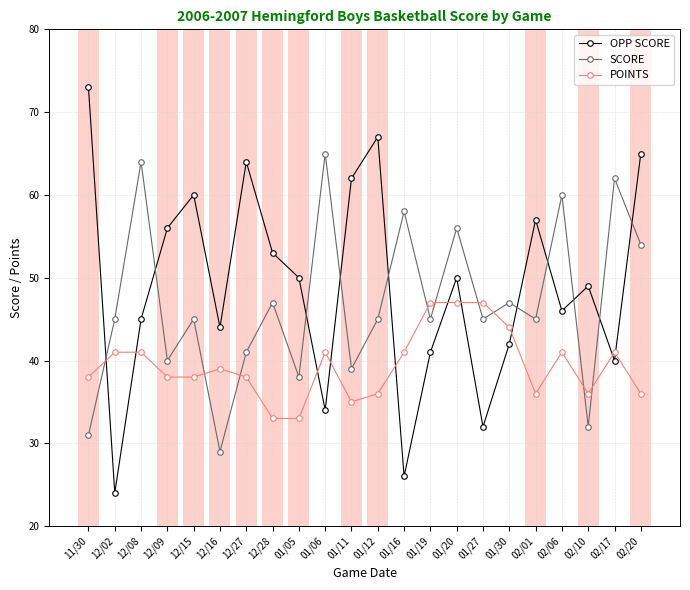

Where does the OPP SCORE series first go above 50?

11/30